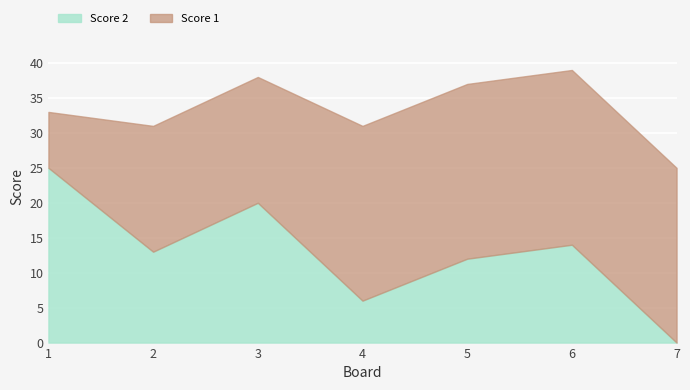

Which series has the widest spread of values?

Score 2